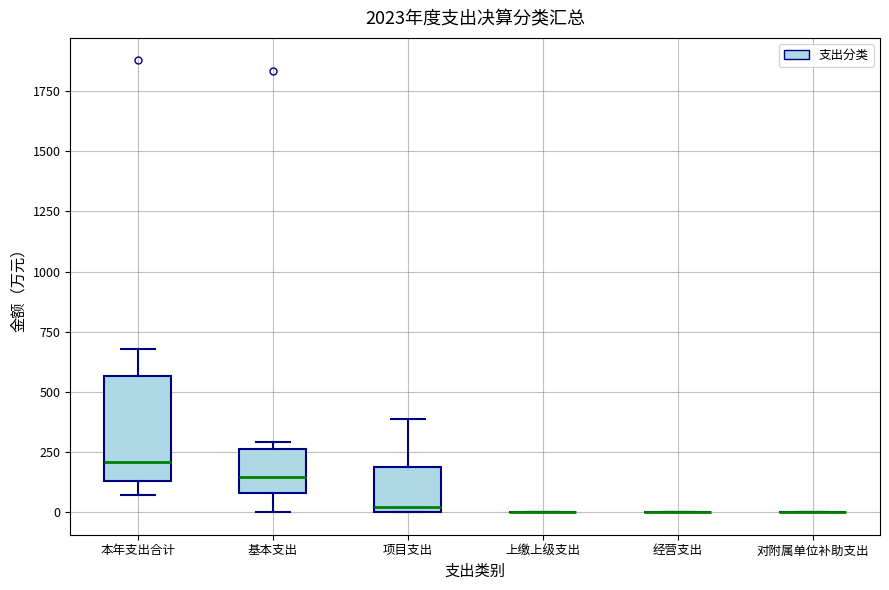

Reading left to right, transcribe this box plot: for each box, give where its median line is, the range the box spans, and where its two whiskers end, as read against the y-axis. The values are not printed on the chart, so give them approximately, as read against the axis.

本年支出合计: median 200, box 150 to 550, whiskers 50 to 700
基本支出: median 150, box 100 to 250, whiskers 0 to 300
项目支出: median 0 (just above the box's lower edge), box 0 to 200, whiskers 0 to 400
上缴上级支出: box collapsed to a line at 0, whiskers 0 to 0
经营支出: box collapsed to a line at 0, whiskers 0 to 0
对附属单位补助支出: box collapsed to a line at 0, whiskers 0 to 0